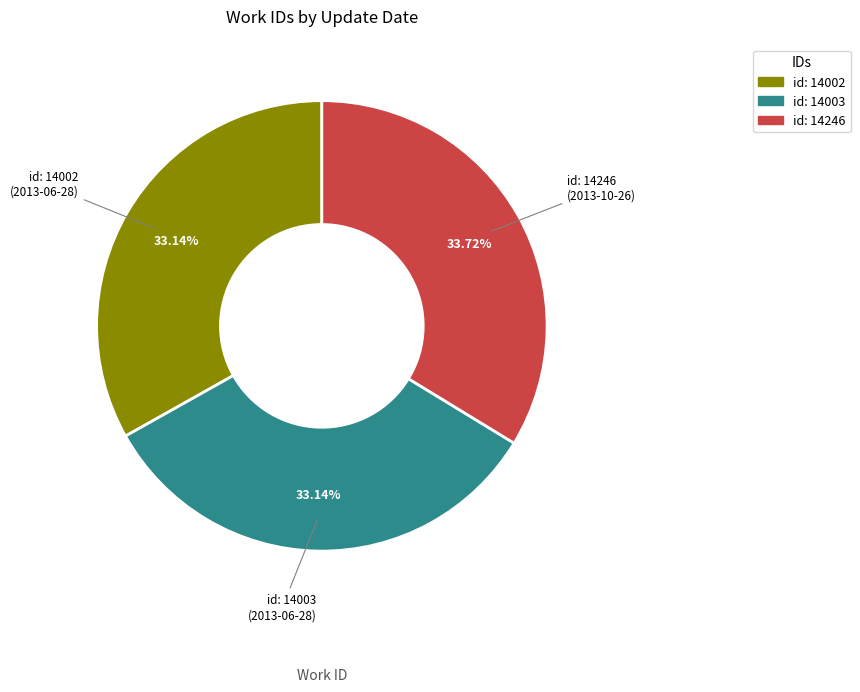

To the nearest percent, what is the difference between the largest and smallest slice percentages?

1%